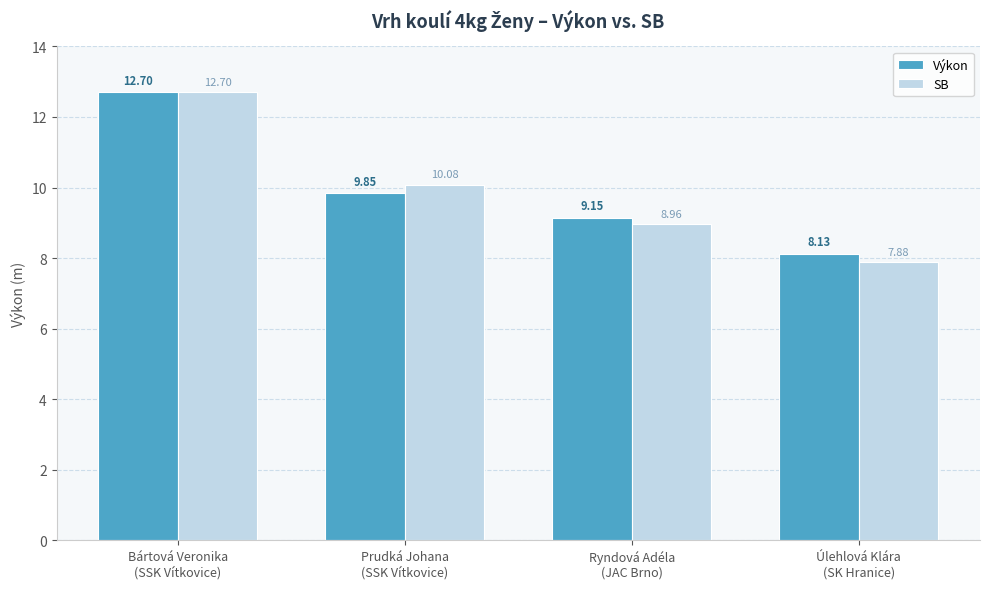

At how many categories does at least one series exceed 11?

1